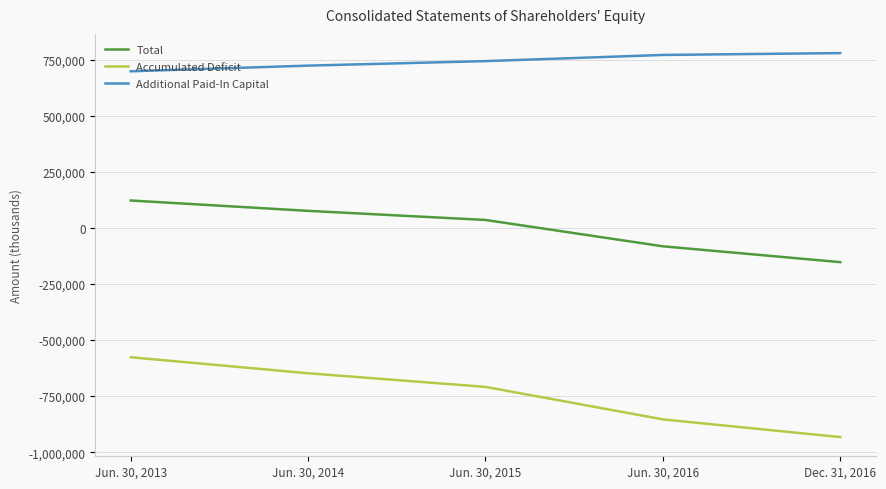

Which category has the lowest value in the Additional Paid-In Capital series?

Jun. 30, 2013